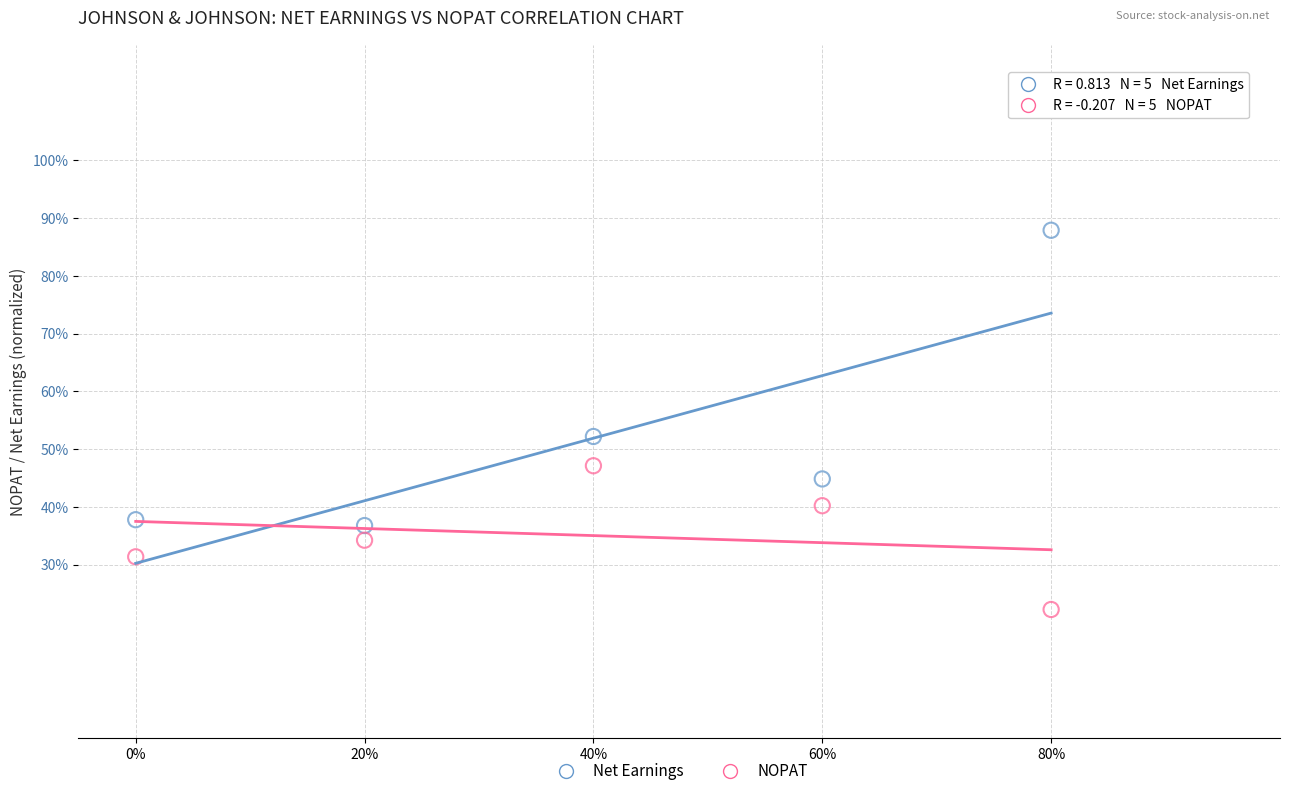

Which series has the largest Y range (max minus min)?

Net Earnings